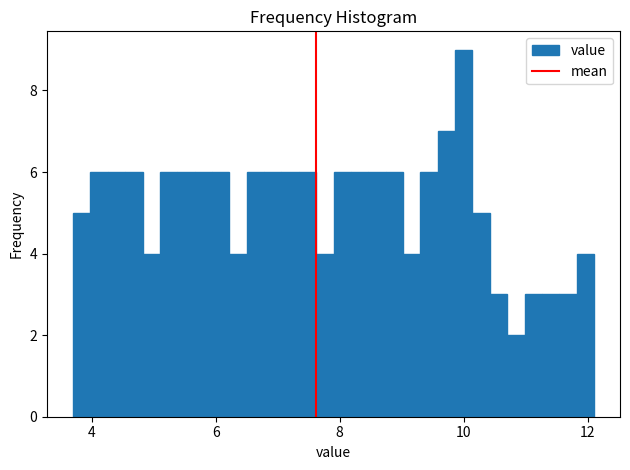

Around what value on the x-axis is the tallest bar? Give the approximate position of its centre, as read against the axis.

10.0